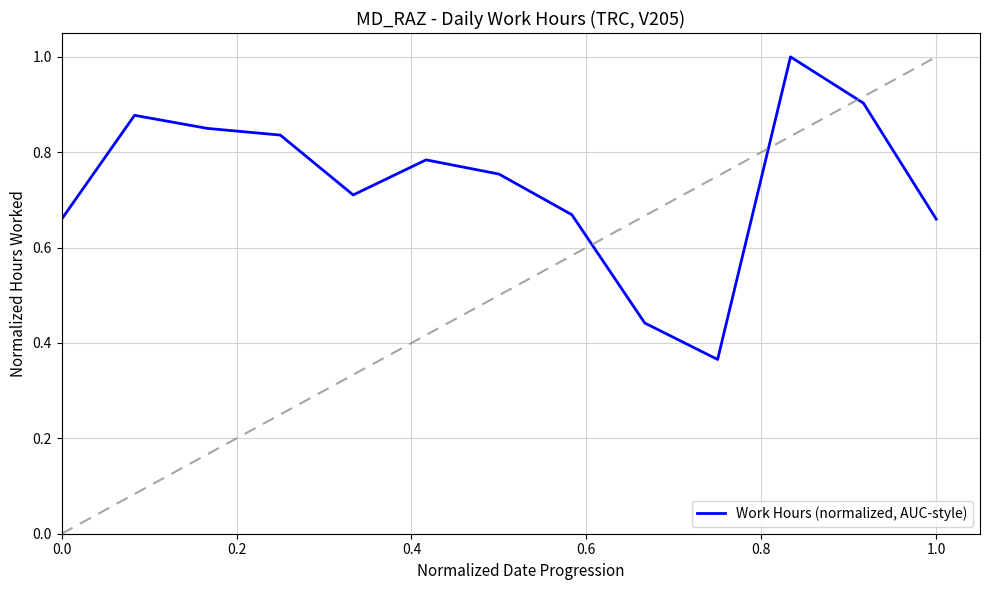

What is the maximum value shown in the chart?

1.0